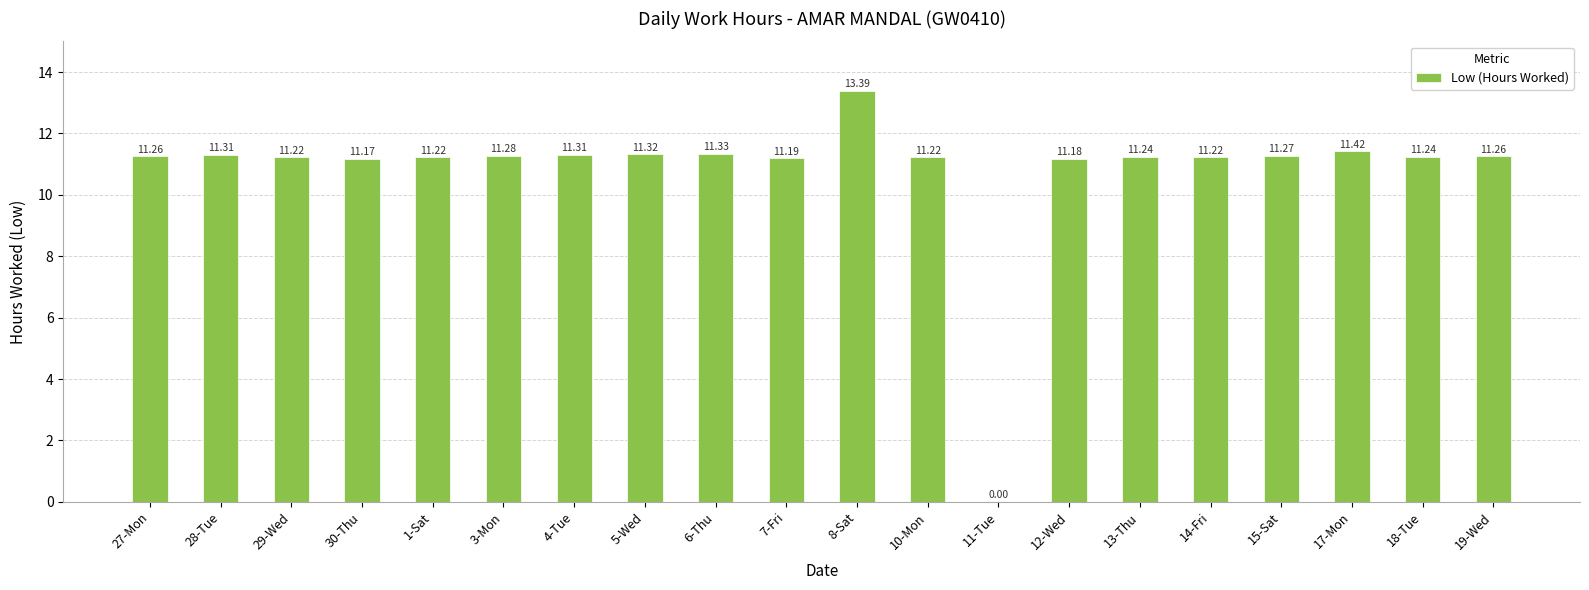

The chart shows a value of 3.9 at 29-Wed. True or false?

False